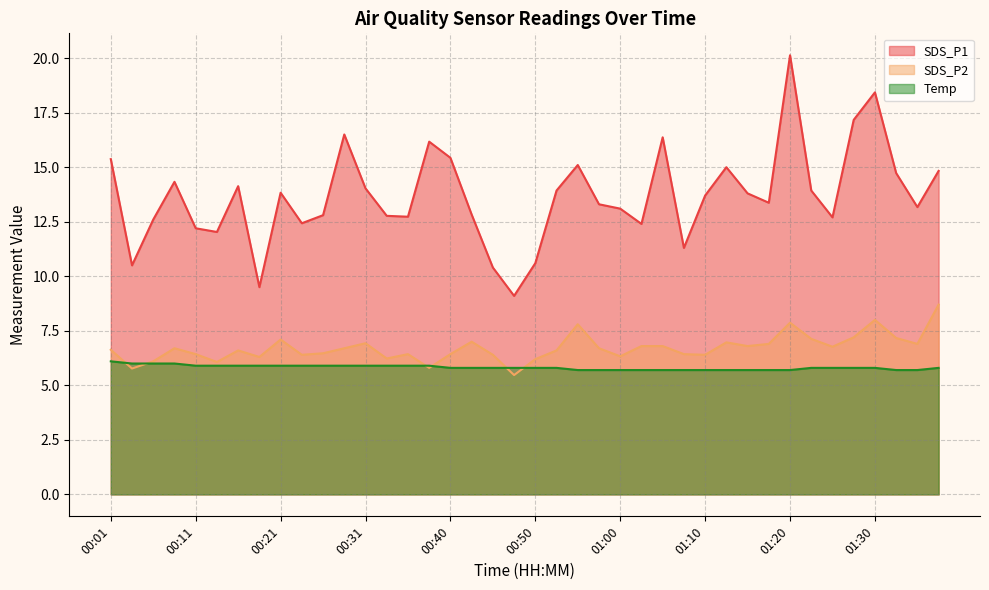

What is the average value of the Temp series?

5.8